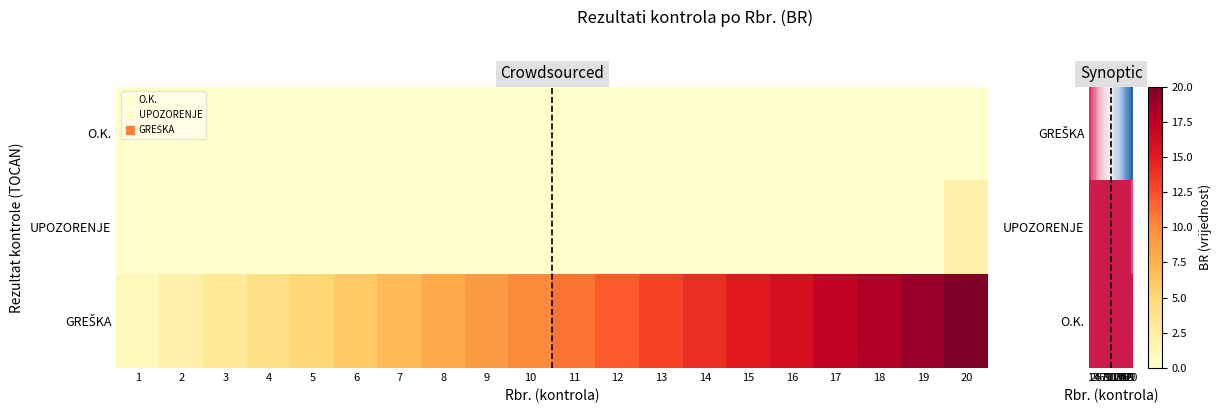

What is the difference between the maximum and minimum values in the UPOZORENJE series?

2